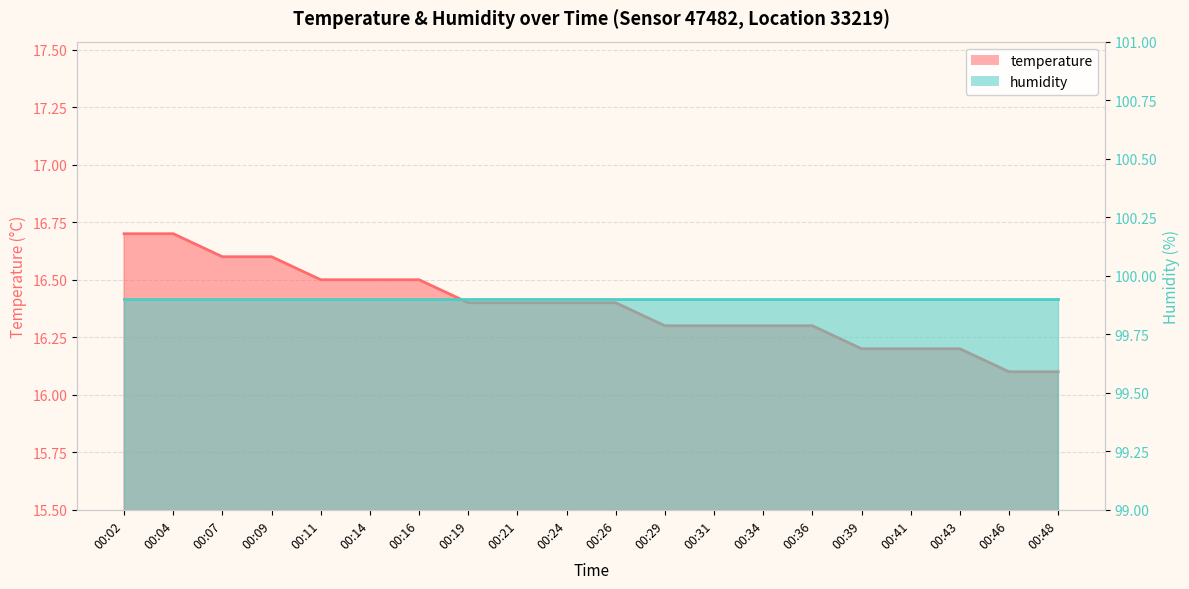

Does the chart display data point markers on the line(s)?

No